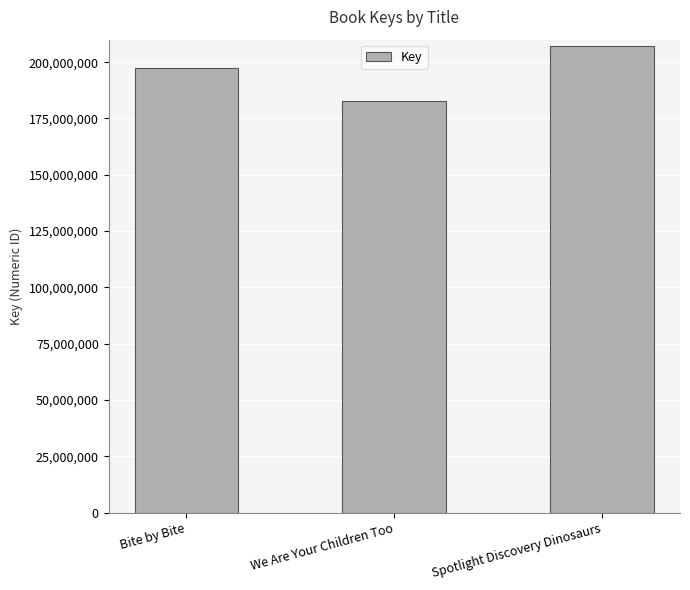

What is the sum of all values?

587454042